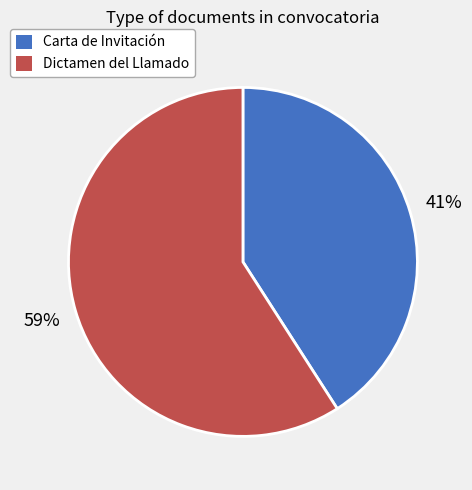

To the nearest percent, what portion does Dictamen del Llamado represent?

59%